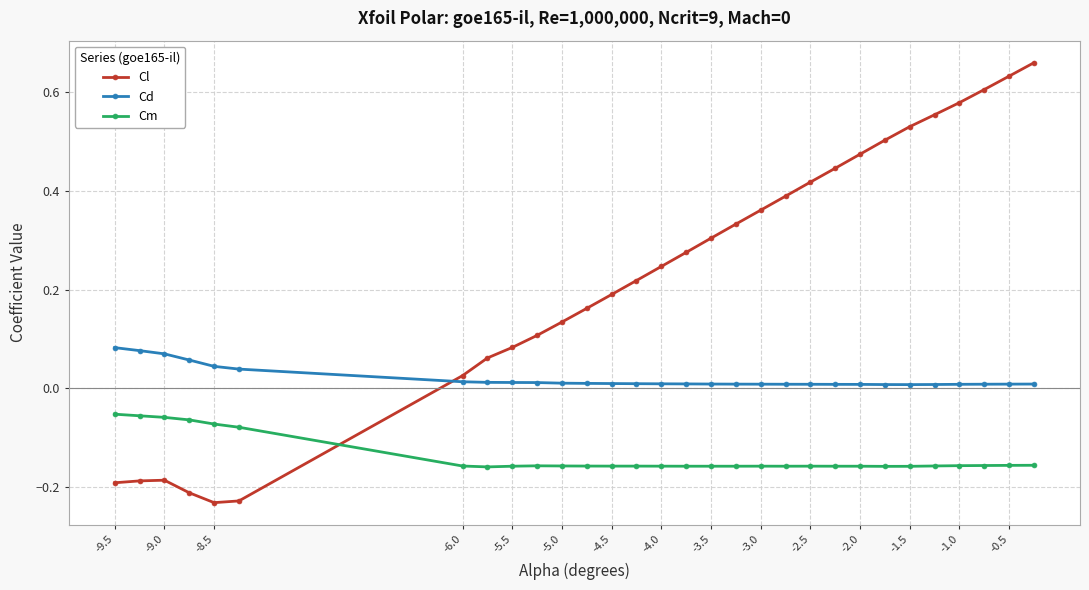

True or false: Cm has more than 0 points higher than both neighbors.

True